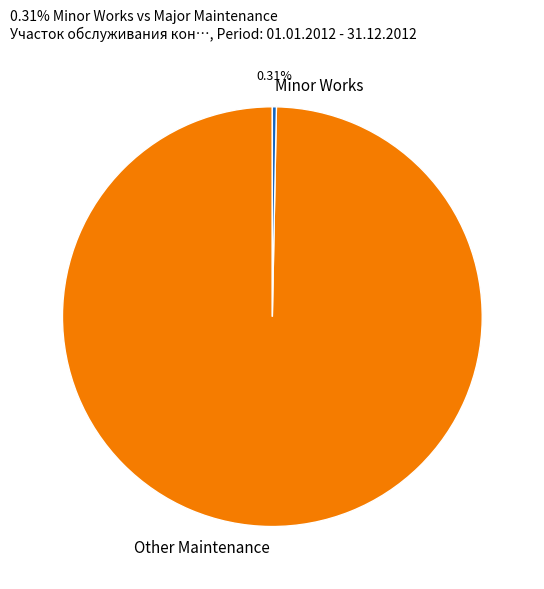

Between Minor Works and Other Maintenance, which is larger?

Other Maintenance